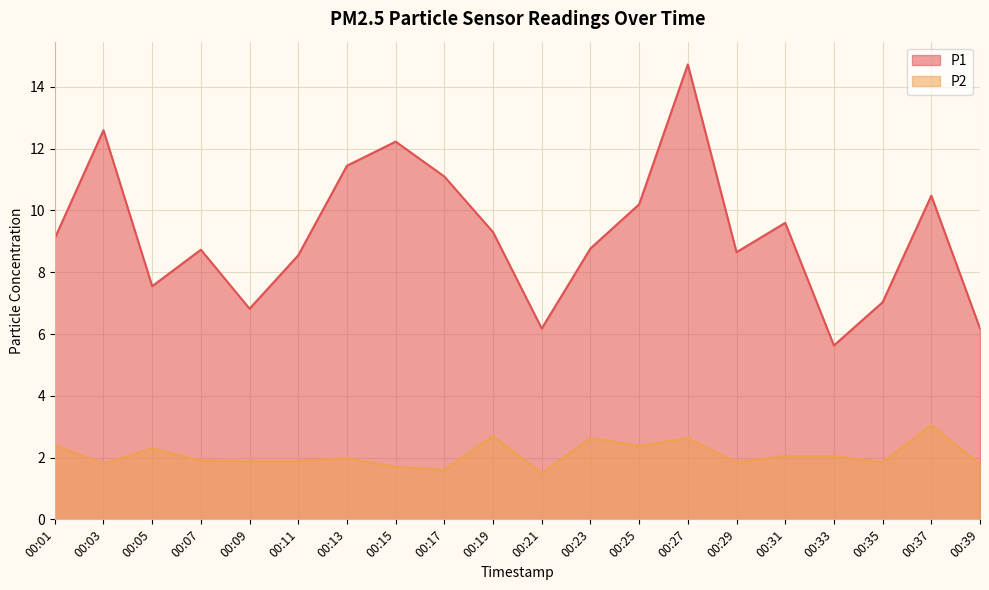

What is the average value of the P2 series?

2.1